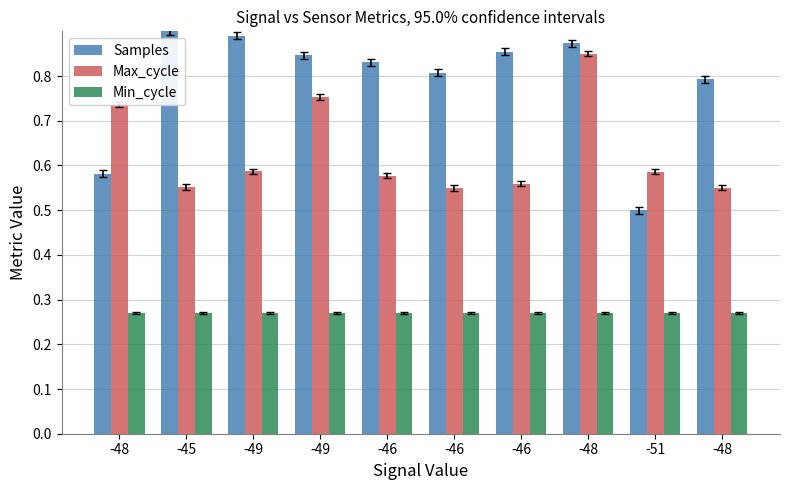

Read the Samples value at -45.

0.9